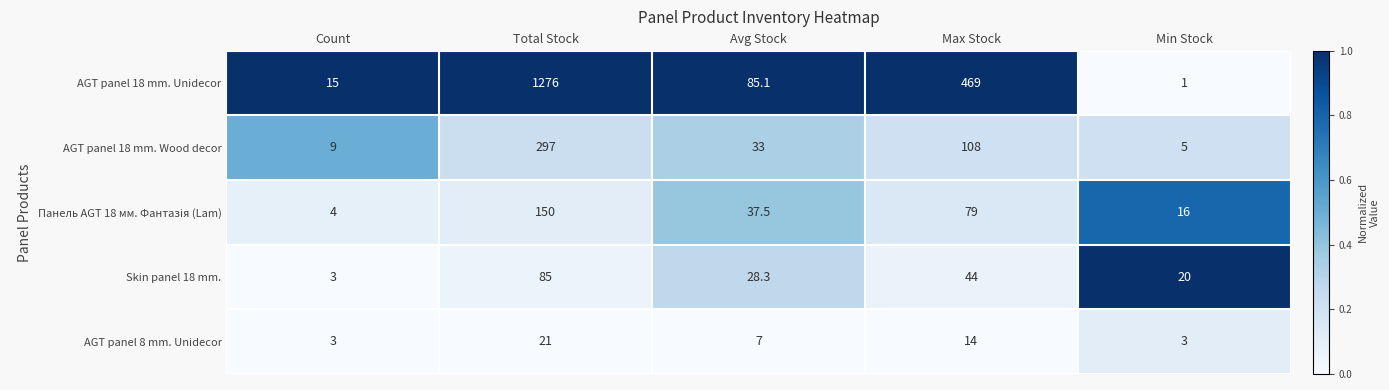

Which series has the widest spread of values?

AGT panel 18 mm. Unidecor